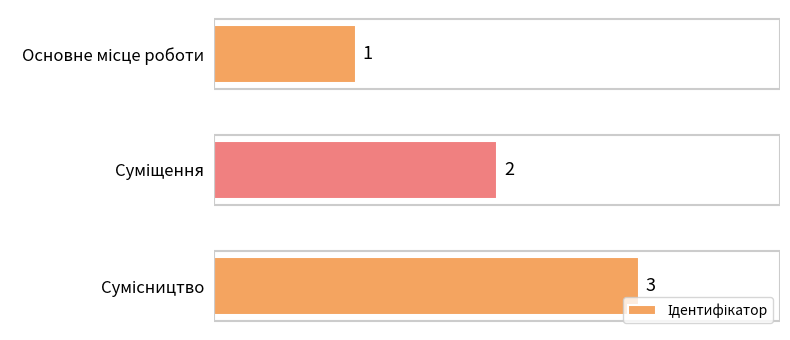

How many categories are shown in the chart?

3